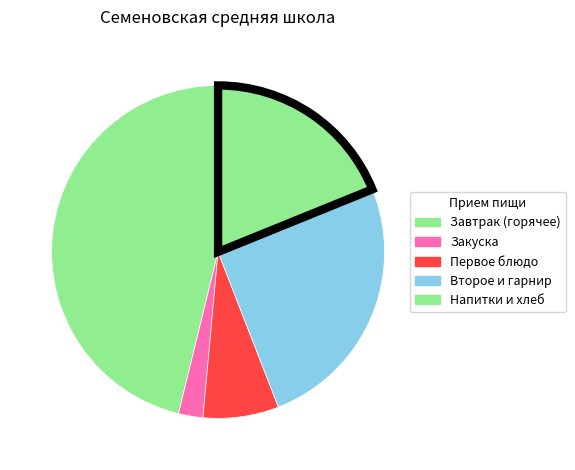

How many segments does this pie chart have?

5